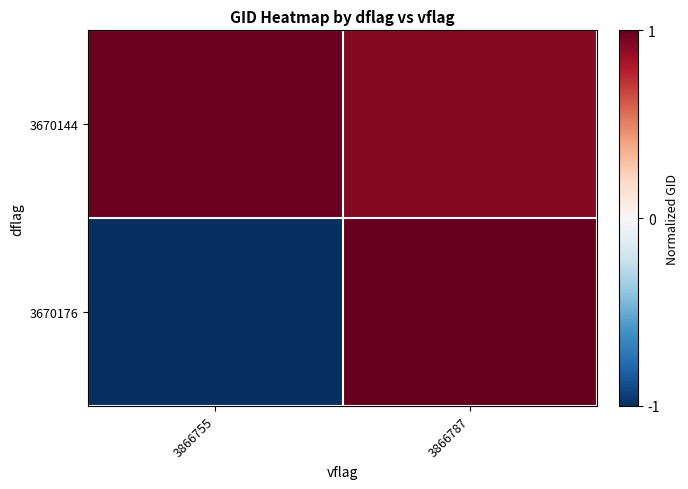

Between 3866755 and 3866787, which series saw the biggest shift?

3670176